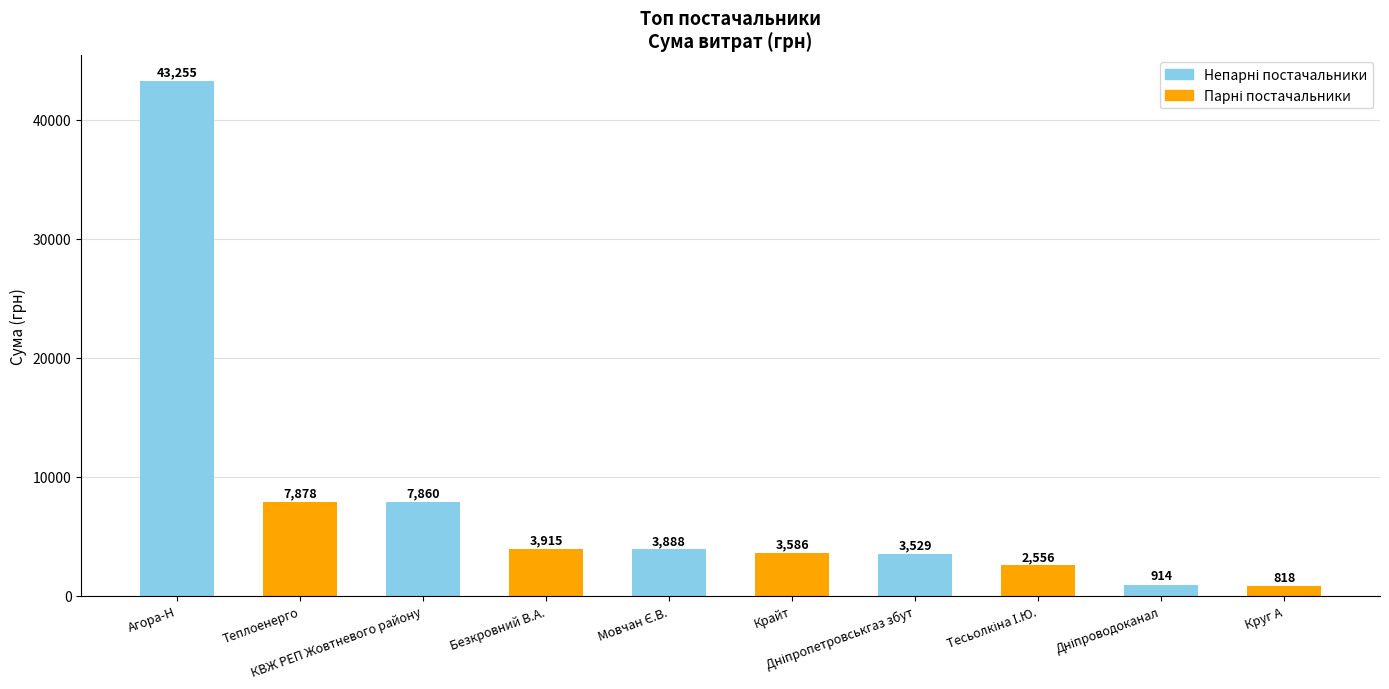

Is it true that the value at Дніпропетровськгаз збут is 2151.2?

False